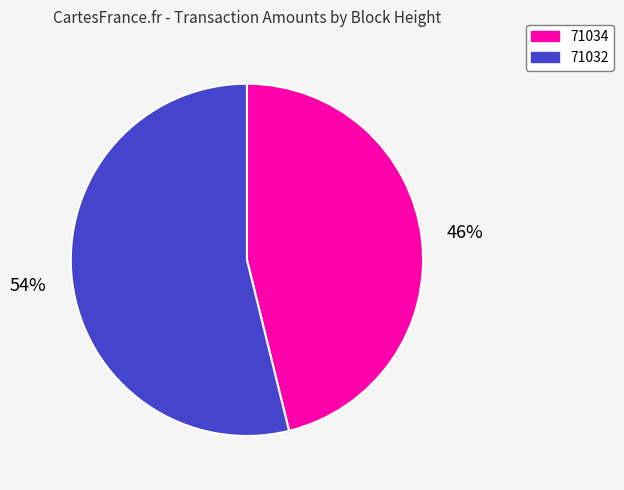

Is it true that 71032 is 54% of the pie?

True